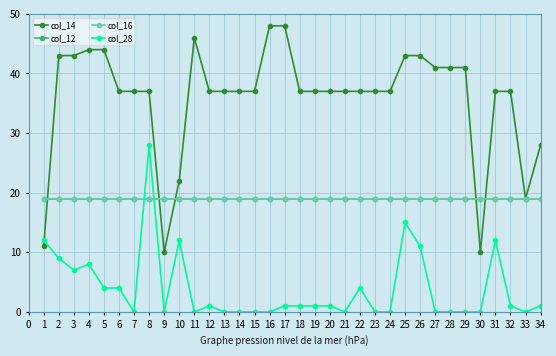

Which series has the largest range (max minus min)?

col_14